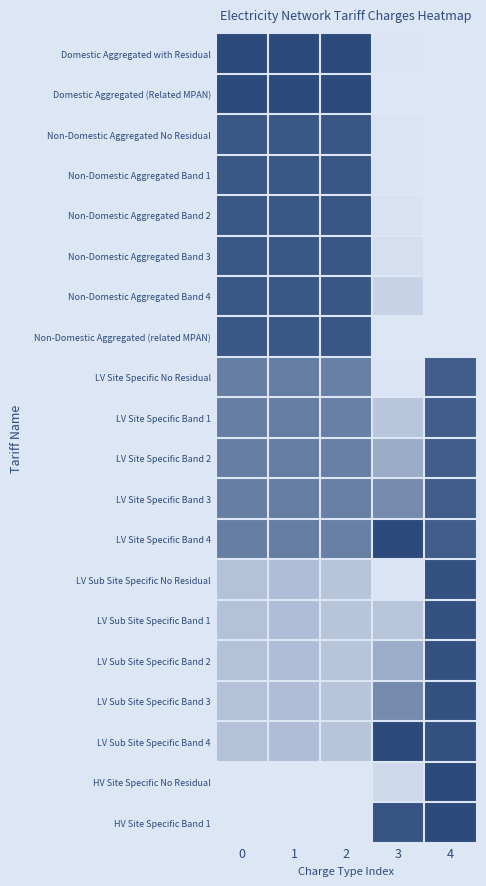

At which category is the sum across all series the highest?

1